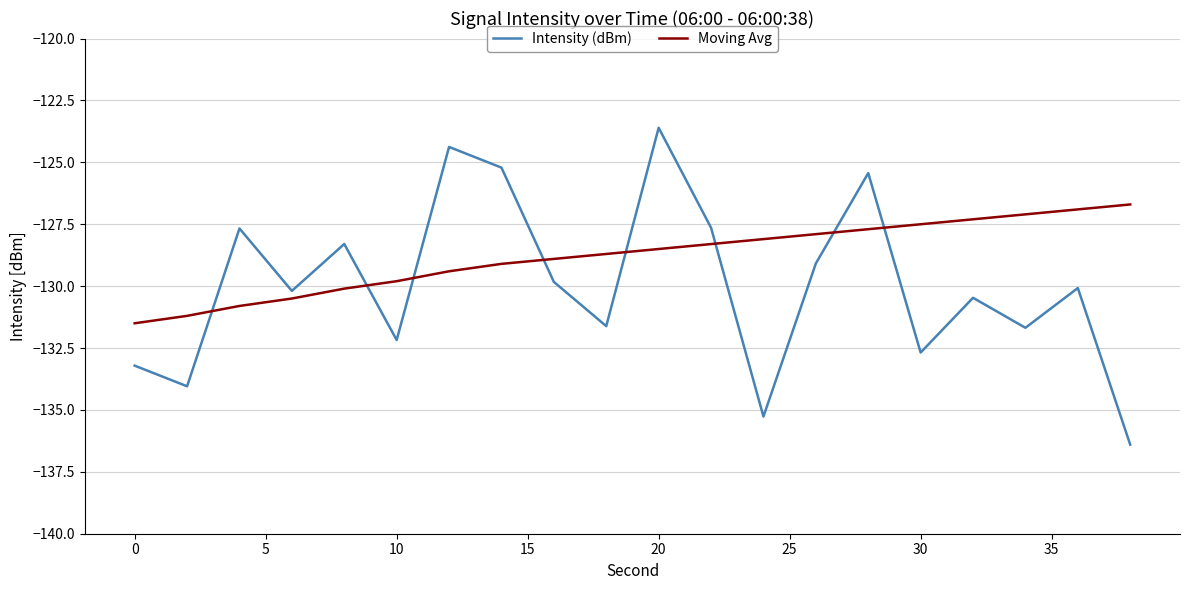

What is the difference between the maximum and minimum values in the Moving Avg series?

4.8